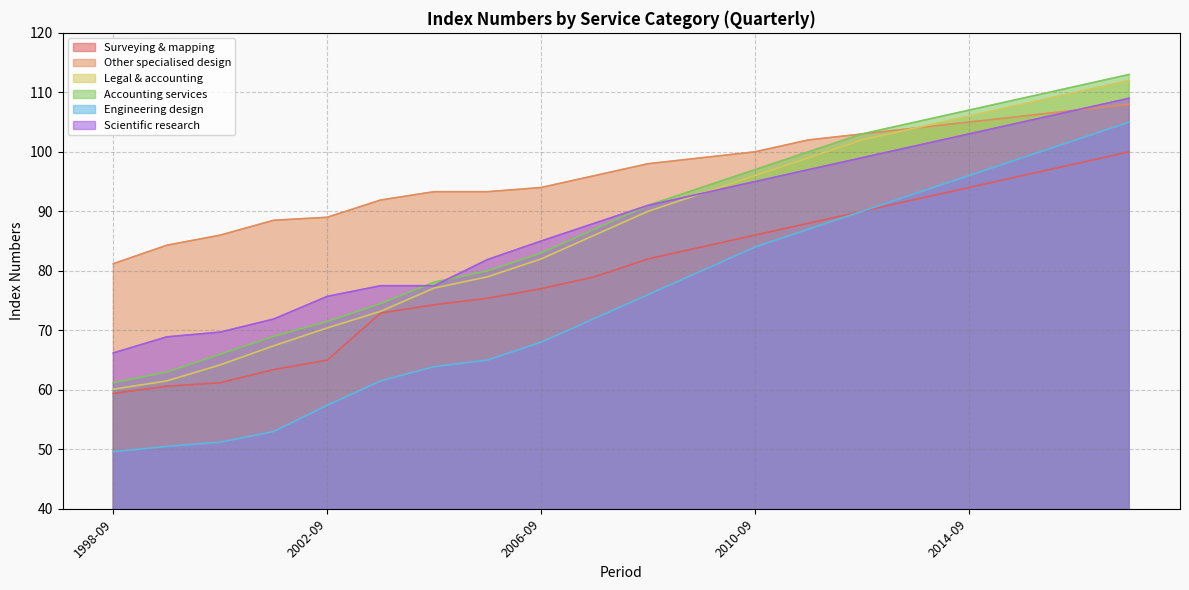

Rank the series by their maximum value, from lowest to highest.

Surveying & mapping, Engineering design, Other specialised design, Scientific research, Legal & accounting, Accounting services